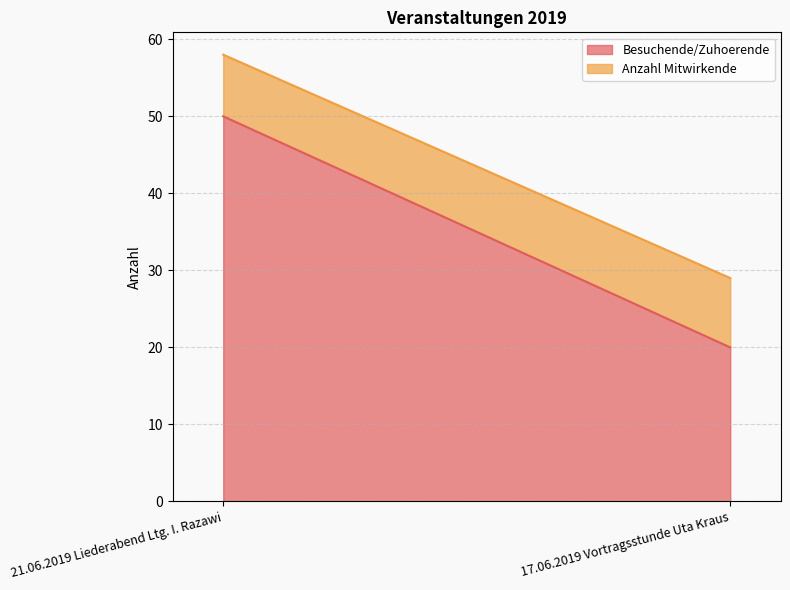

Where is Anzahl Mitwirkende nearest to the value 8?

21.06.2019 Liederabend Ltg. I. Razawi